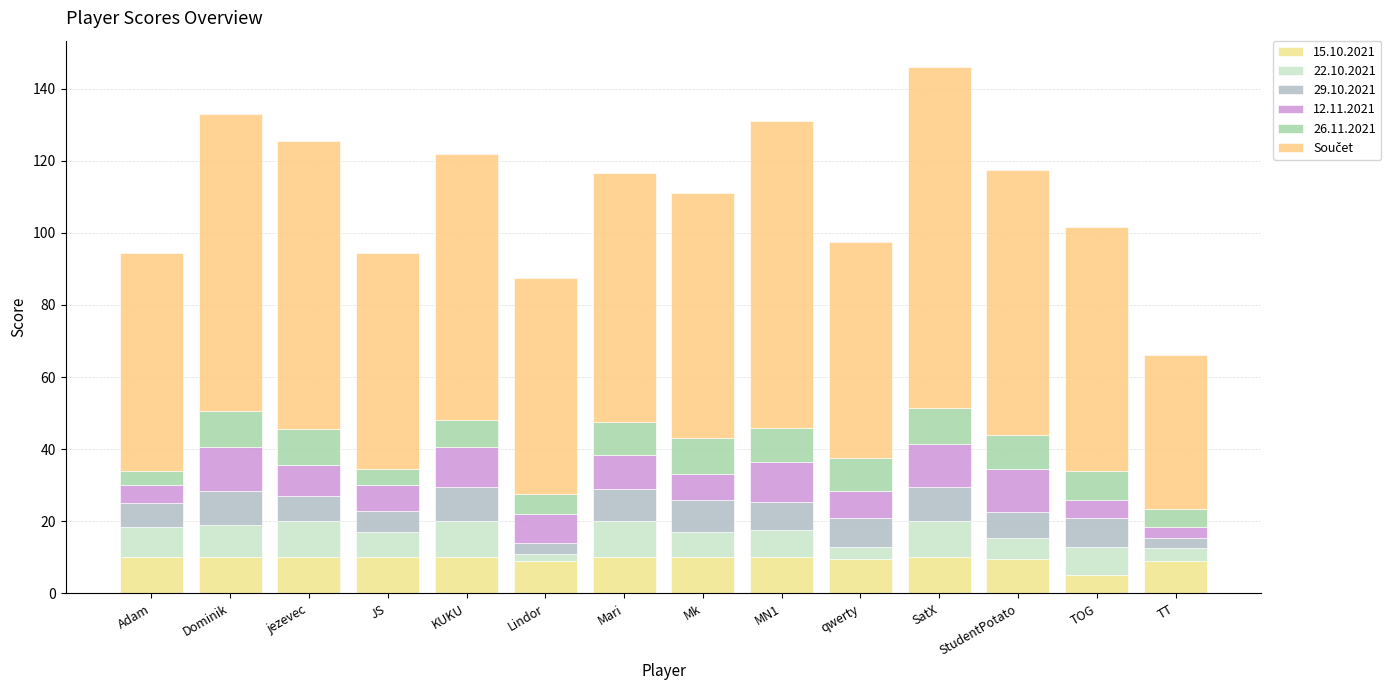

How many bars are there in total?

14